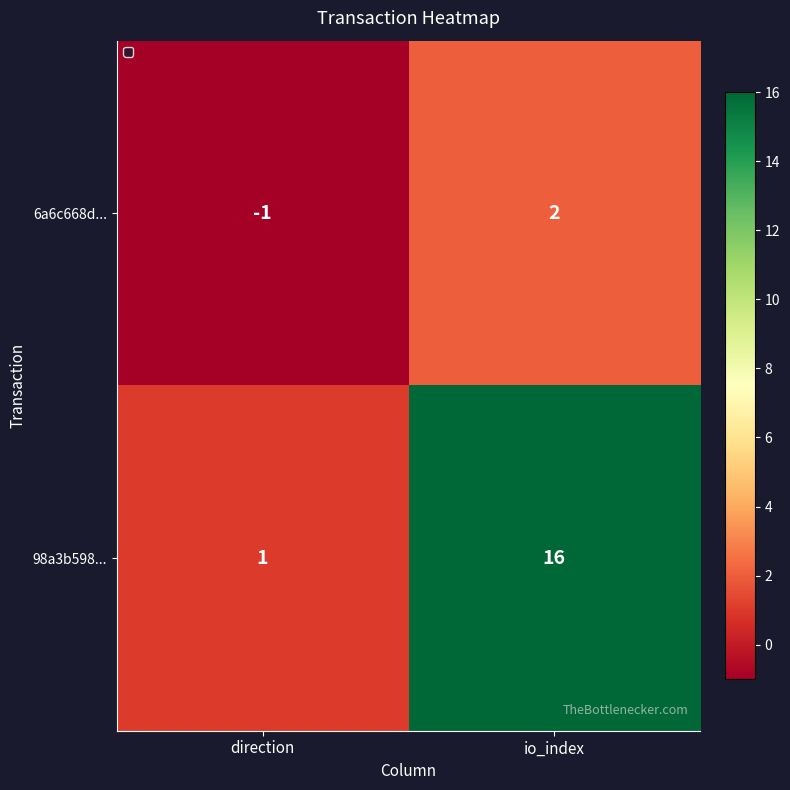

The value of 98a3b598... at io_index is 21. True or false?

False